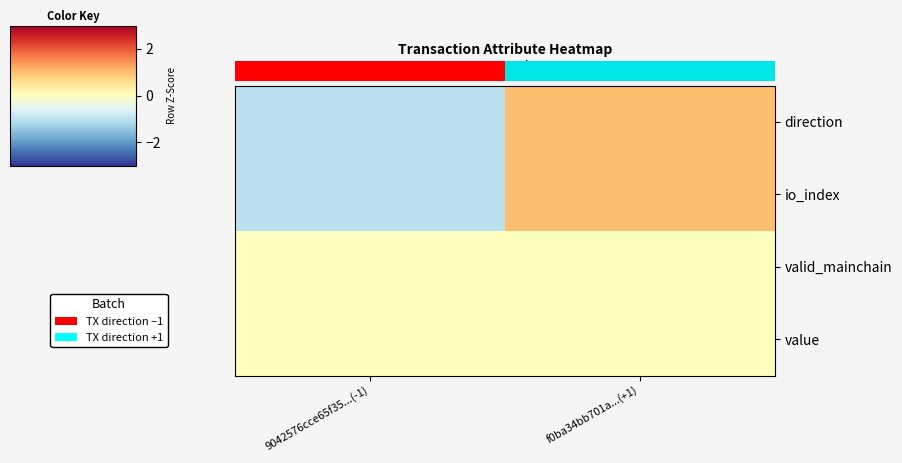

Rank the series at f0ba34bb701a...(+1) from highest to lowest value.

direction, io_index, valid_mainchain, value